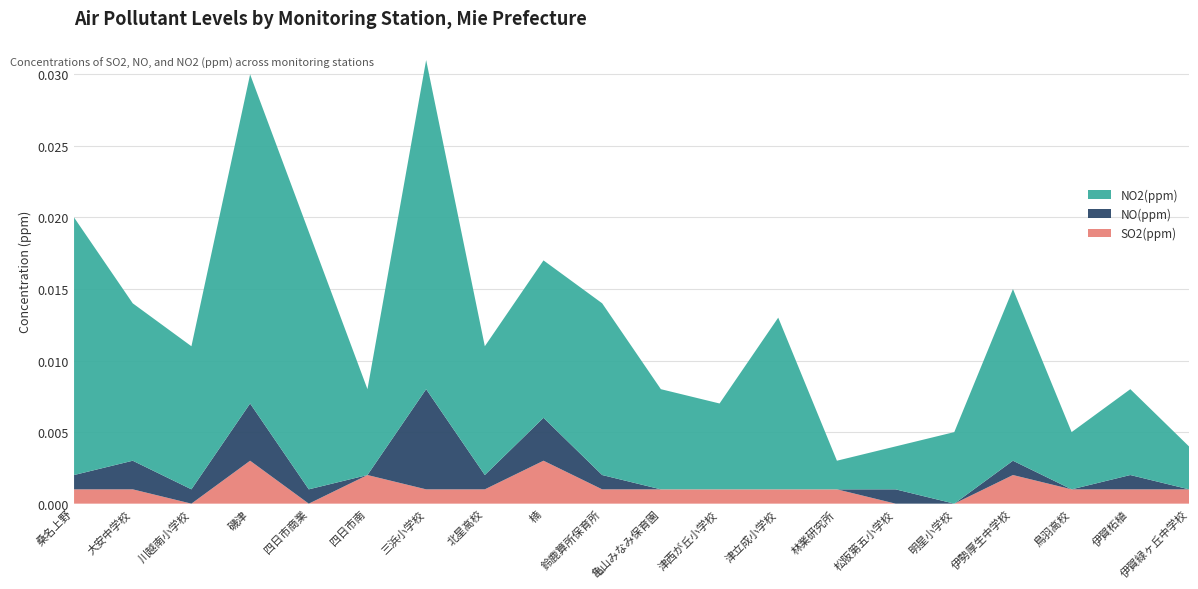

Reading right to left, list all the values displayed in this chart.

SO2(ppm): 伊賀緑ヶ丘中学校=0.0	伊賀柘植=0.0	鳥羽高校=0.0	伊勢厚生中学校=0.0	明星小学校=0.0	松阪第五小学校=0.0	林業研究所=0.0	津立成小学校=0.0	津西が丘小学校=0.0	亀山みなみ保育園=0.0	鈴鹿算所保育所=0.0	楠=0.0	北星高校=0.0	三浜小学校=0.0	四日市南=0.0	四日市商業=0.0	磯津=0.0	川越南小学校=0.0	大安中学校=0.0	桑名上野=0.0
NO(ppm): 伊賀緑ヶ丘中学校=0.0	伊賀柘植=0.0	鳥羽高校=0.0	伊勢厚生中学校=0.0	明星小学校=0.0	松阪第五小学校=0.0	林業研究所=0.0	津立成小学校=0.0	津西が丘小学校=0.0	亀山みなみ保育園=0.0	鈴鹿算所保育所=0.0	楠=0.0	北星高校=0.0	三浜小学校=0.0	四日市南=0.0	四日市商業=0.0	磯津=0.0	川越南小学校=0.0	大安中学校=0.0	桑名上野=0.0
NO2(ppm): 伊賀緑ヶ丘中学校=0.0	伊賀柘植=0.0	鳥羽高校=0.0	伊勢厚生中学校=0.0	明星小学校=0.0	松阪第五小学校=0.0	林業研究所=0.0	津立成小学校=0.0	津西が丘小学校=0.0	亀山みなみ保育園=0.0	鈴鹿算所保育所=0.0	楠=0.0	北星高校=0.0	三浜小学校=0.0	四日市南=0.0	四日市商業=0.0	磯津=0.0	川越南小学校=0.0	大安中学校=0.0	桑名上野=0.0